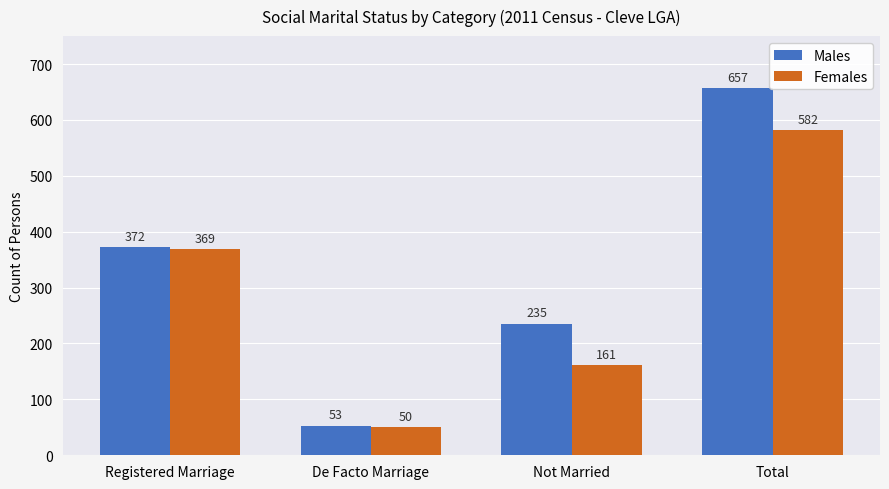

Rank the categories by Males value from lowest to highest.

De Facto Marriage, Not Married, Registered Marriage, Total